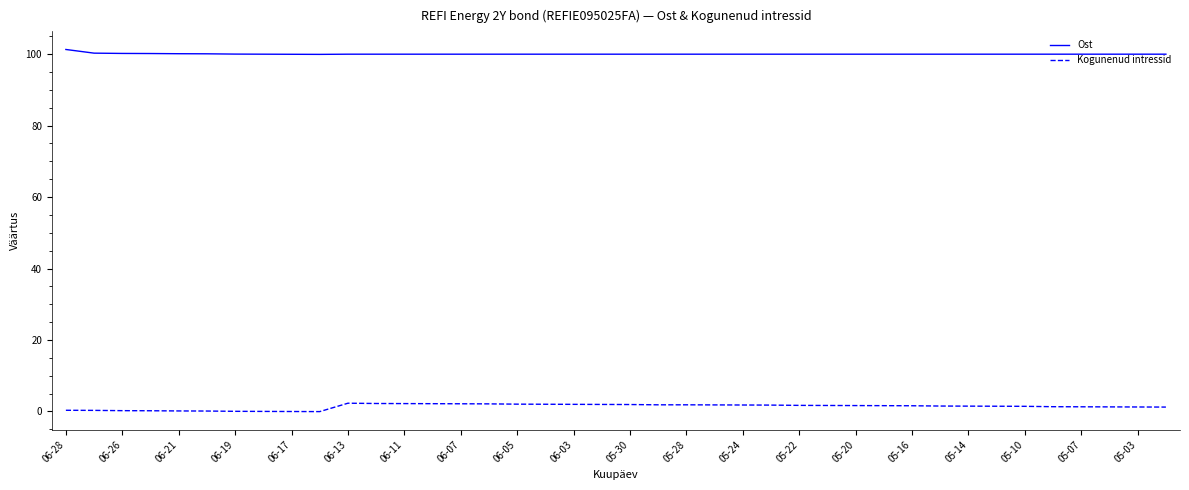

Which series has the largest total across all categories?

Ost